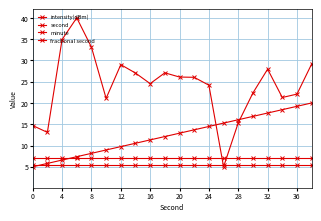

Reading right to left, extract all data points from this chart.

intensity(dBm): 29.2	22.1	21.3	27.9	22.4	15.3	5.0	24.2	26.0	26.1	27.1	24.5	27.0	29.0	21.1	33.1	40.0	34.9	13.1	14.7
second: 20.0	19.2	18.4	17.6	16.8	16.1	15.3	14.5	13.7	12.9	12.1	11.3	10.5	9.7	8.9	8.2	7.4	6.6	5.8	5.0
minute: 7.0	7.0	7.0	7.0	7.0	7.0	7.0	7.0	7.0	7.0	7.0	7.0	7.0	7.0	7.0	7.0	7.0	7.0	7.0	7.0
fractional second: 5.5	5.5	5.5	5.5	5.5	5.5	5.5	5.5	5.5	5.5	5.5	5.5	5.5	5.5	5.5	5.5	5.5	5.5	5.5	5.5